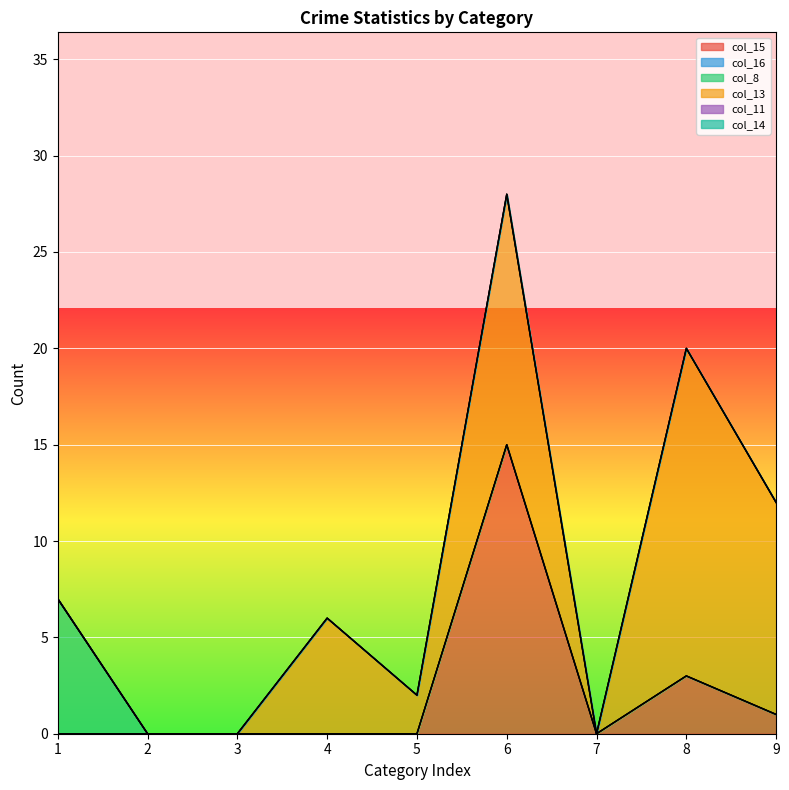

True or false: col_14 has more than 2 interior local peaks.

False